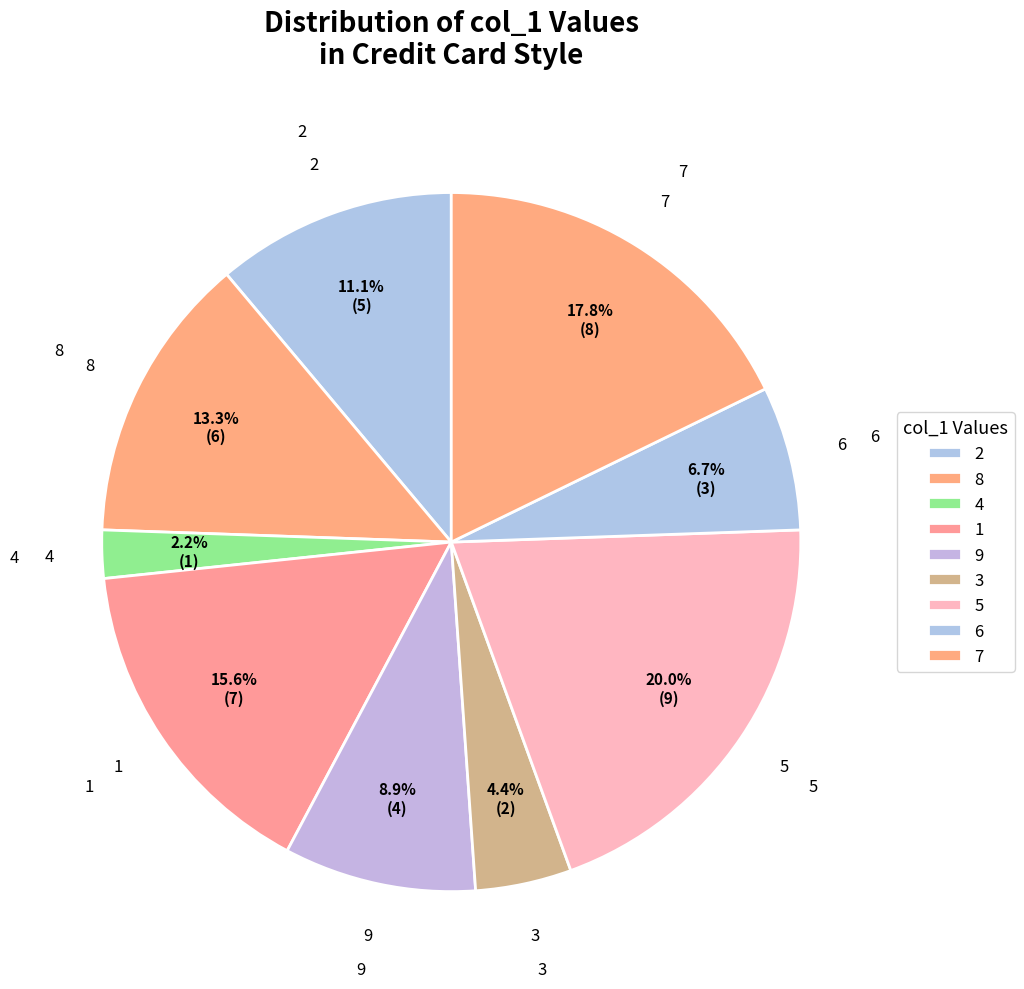

To the nearest percent, what percentage of the pie is 9?

9%